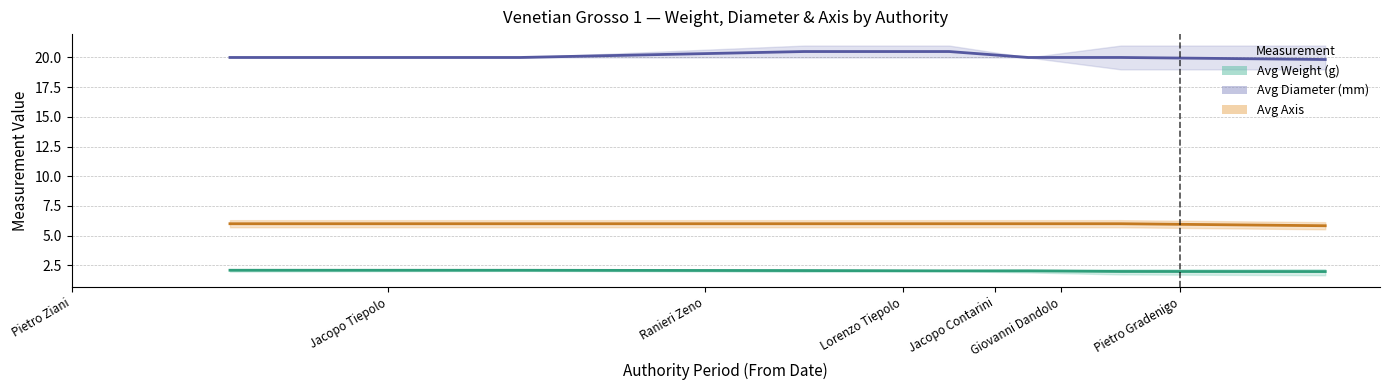

What is the highest value of the Avg Axis series?

6.0